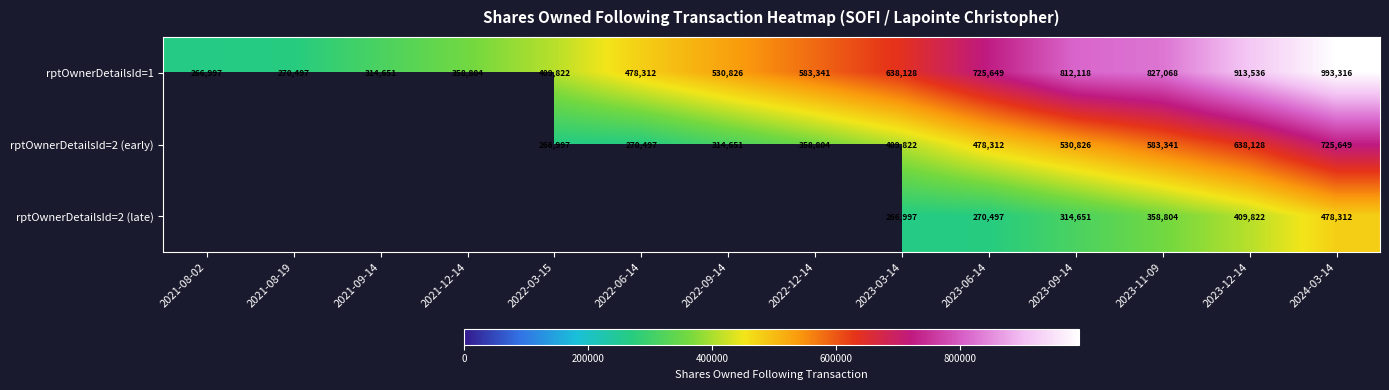

How many data points does each series have?

14